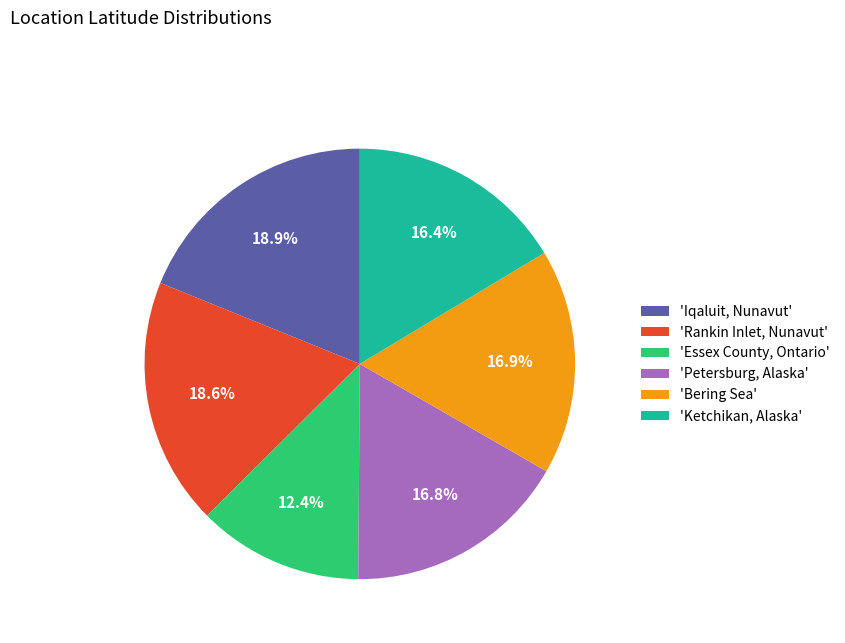

How many slices are in this pie chart?

6